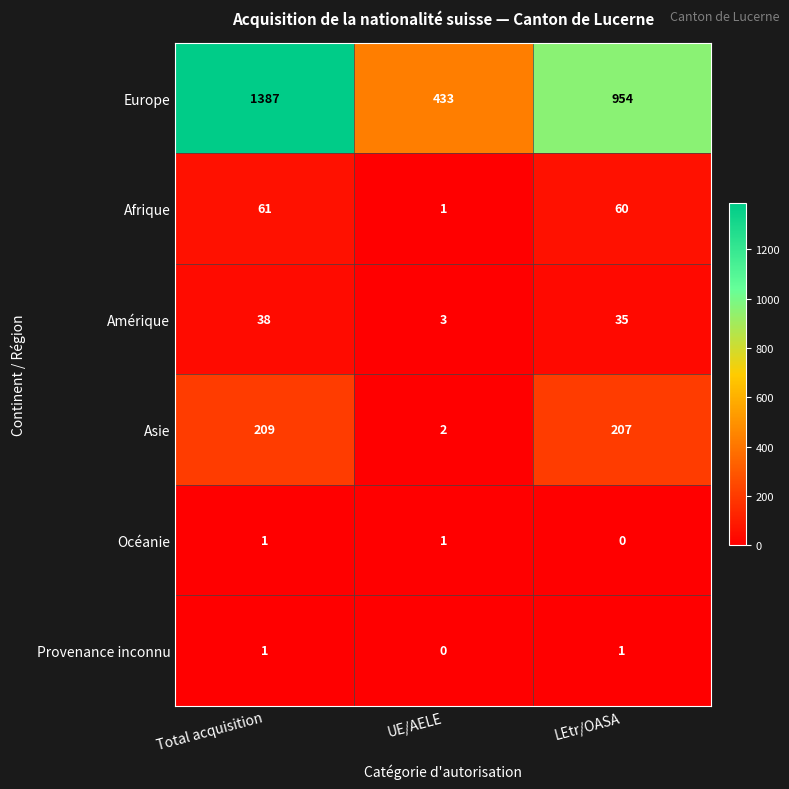

True or false: Amérique has a value of 12 at LEtr/OASA.

False